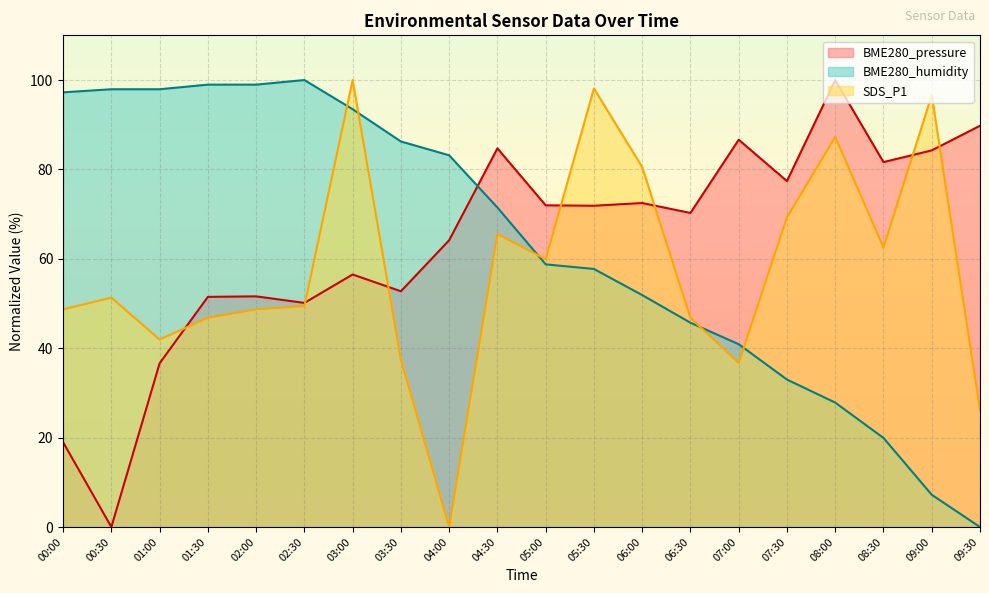

What are all the series names shown in the legend?

BME280_pressure, BME280_humidity, SDS_P1